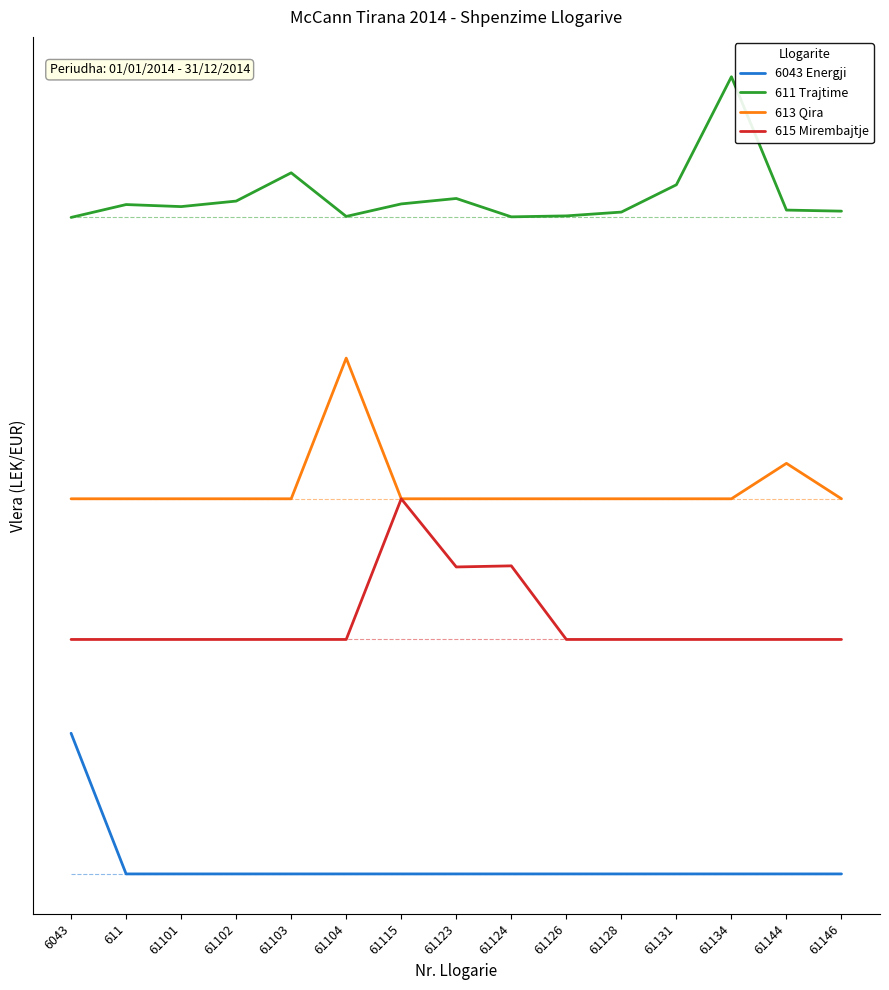

At which category is the sum across all series the highest?

61115